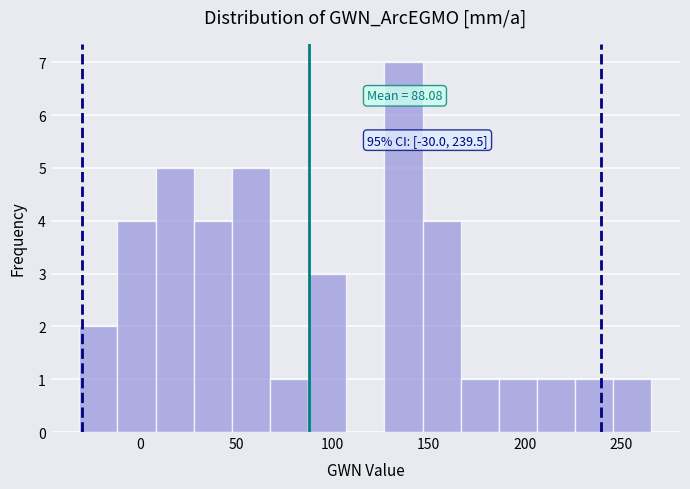

Read against the x-axis, roughly where is the centre of the tallest bar?

135